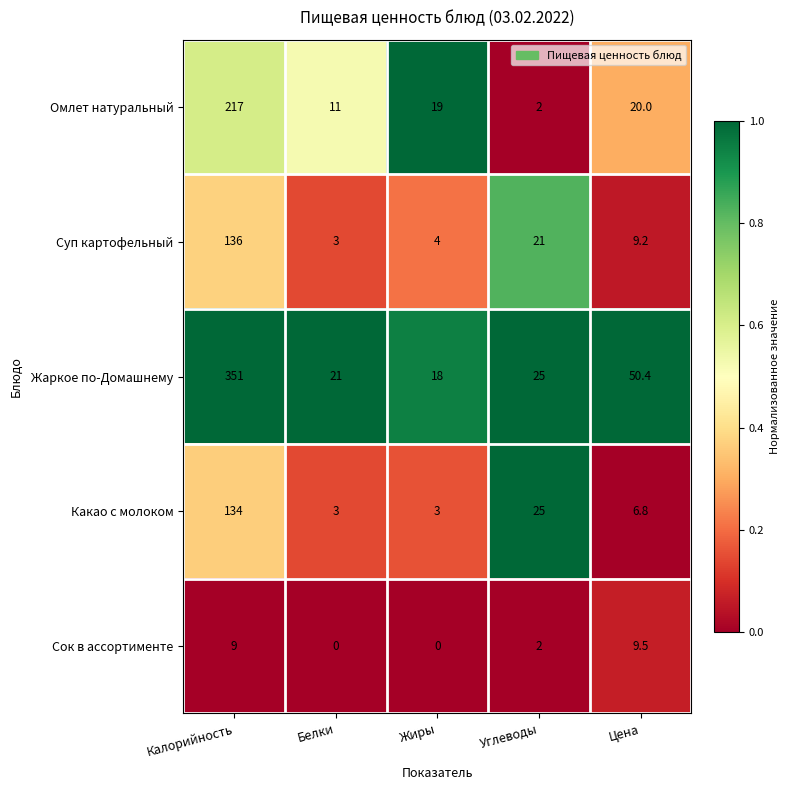

At which label is Сок в ассортименте closest to 4?

Углеводы